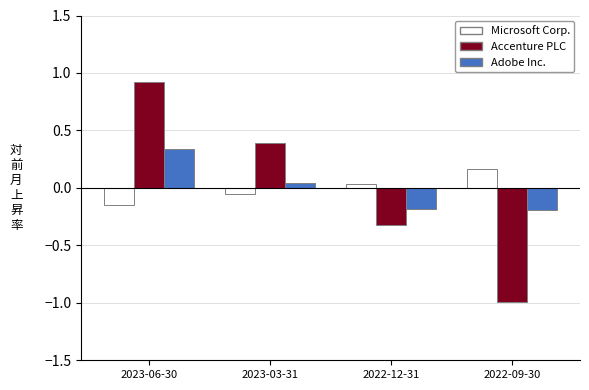

What are all the series names shown in the legend?

Microsoft Corp., Accenture PLC, Adobe Inc.